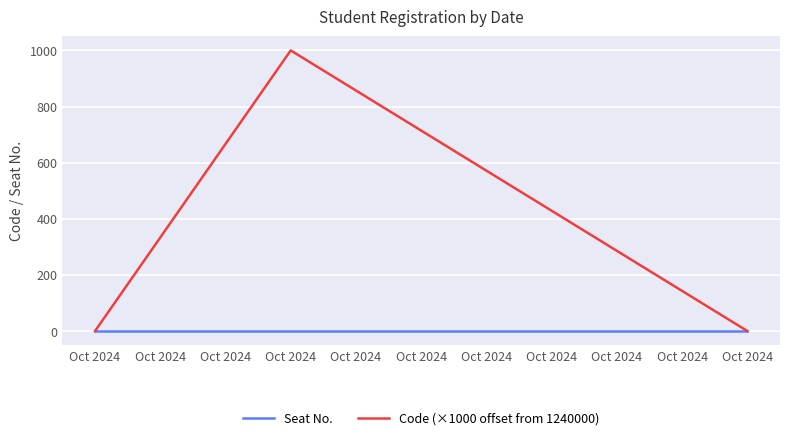

Reading left to right, what are all the values shown in this chart?

Seat No.: Oct 2024=0.0	Oct 2024=0.0	Oct 2024=0.0
Code (×1000 offset from 1240000): Oct 2024=0.3	Oct 2024=1000.0	Oct 2024=0.4